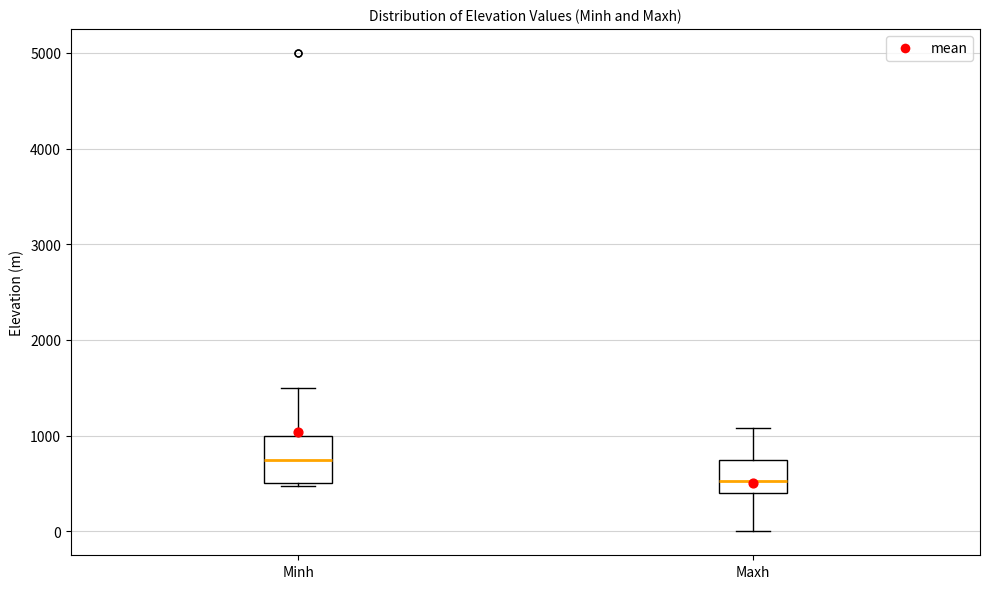

Reading left to right, transcribe this box plot: for each box, give where its median line is, the range the box spans, and where its two whiskers end, as read against the y-axis. The values are not printed on the chart, so give them approximately, as read against the axis.

Minh: median 800, box 500 to 1000, whiskers 500 to 1500
Maxh: median 500, box 400 to 800, whiskers 0 to 1100